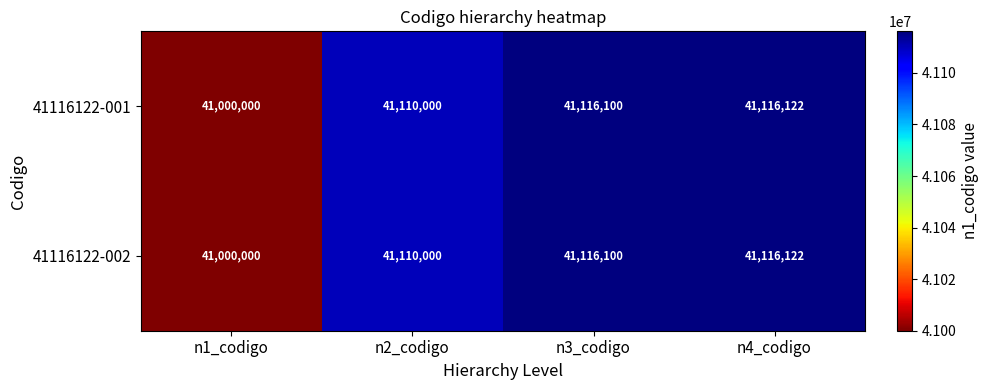

The 41116122-001 series shows 41110000 at n2_codigo. True or false?

True